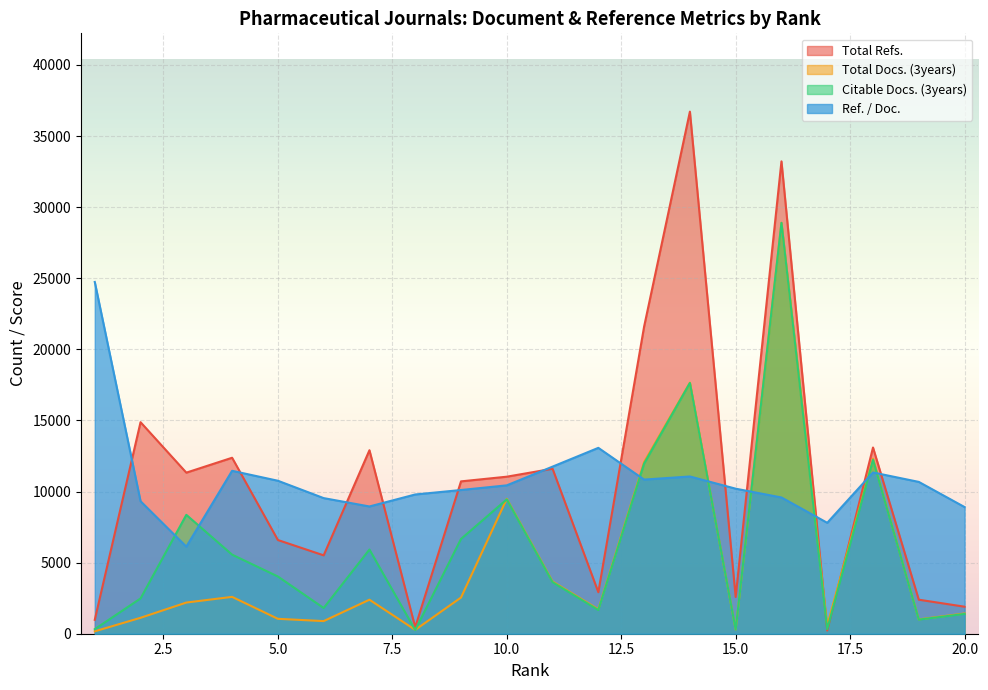

What is the value of the Citable Docs. (3years) point at the 7th from the left?

5920.0